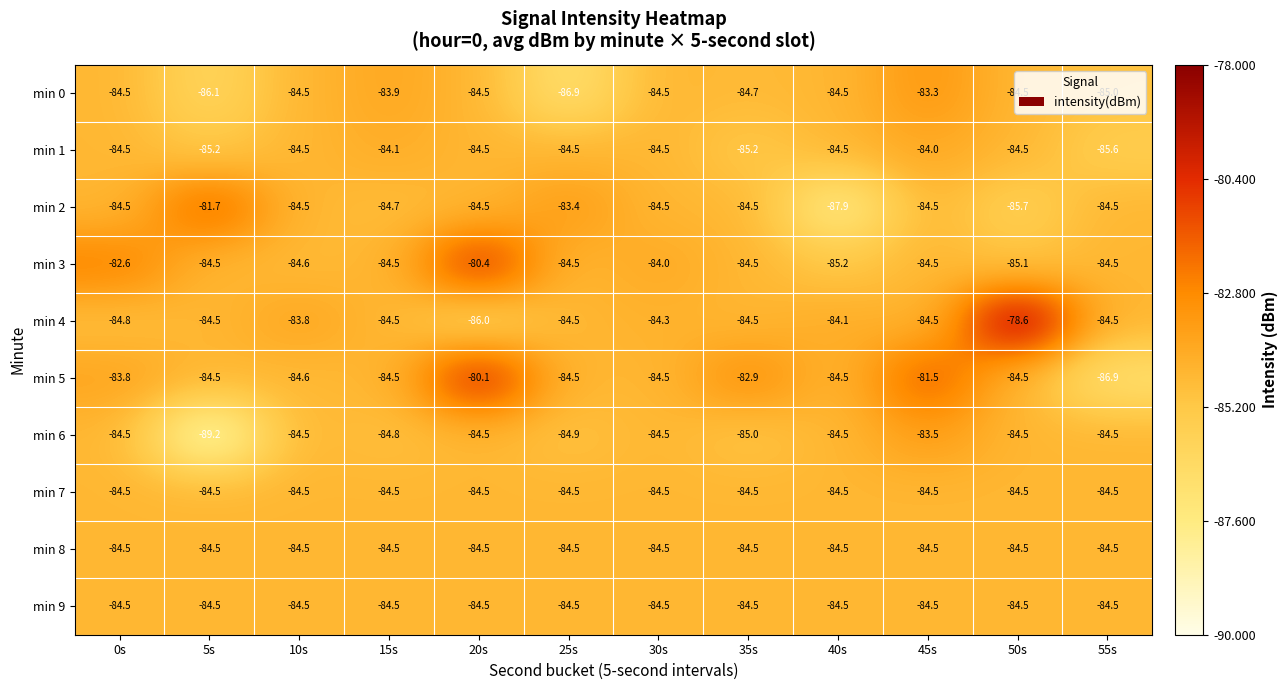

What is the sum of the min 9 values at 30s and 55s?

-169.0